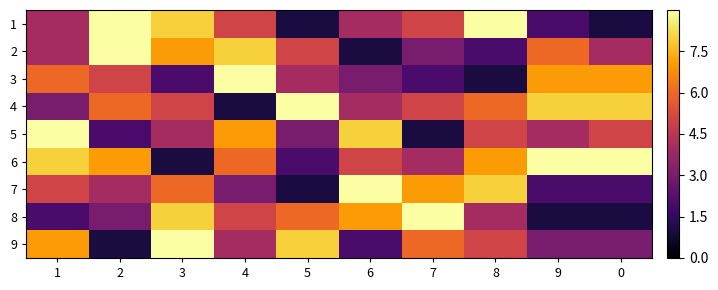

What is the minimum value shown in the chart?

1